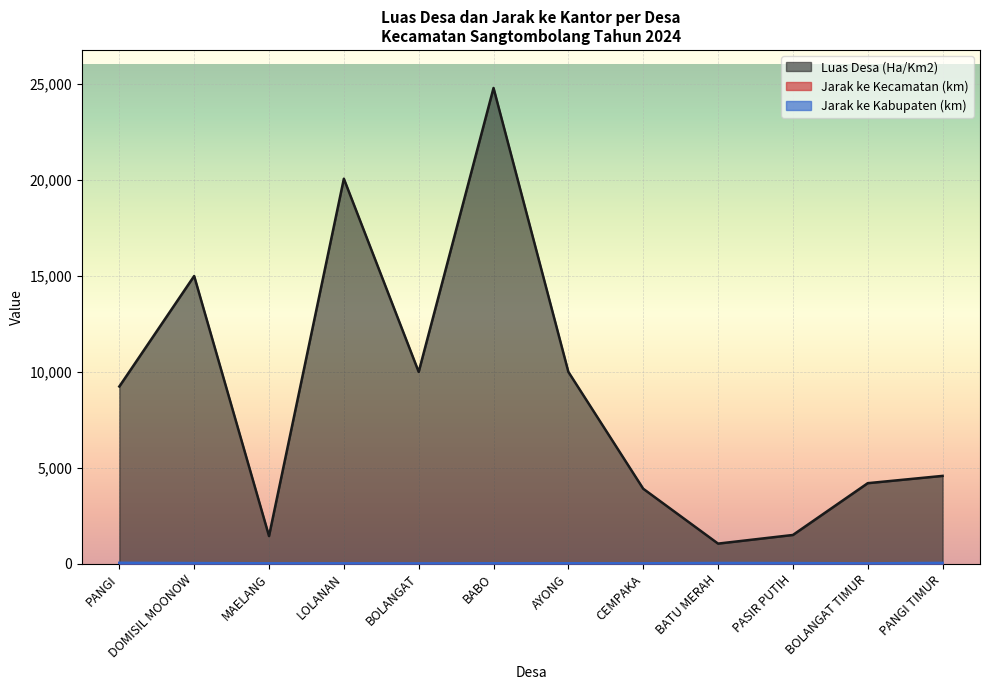

List the series in order of their peak value, highest first.

Luas Desa (Ha/Km2), Jarak ke Kabupaten (km), Jarak ke Kecamatan (km)